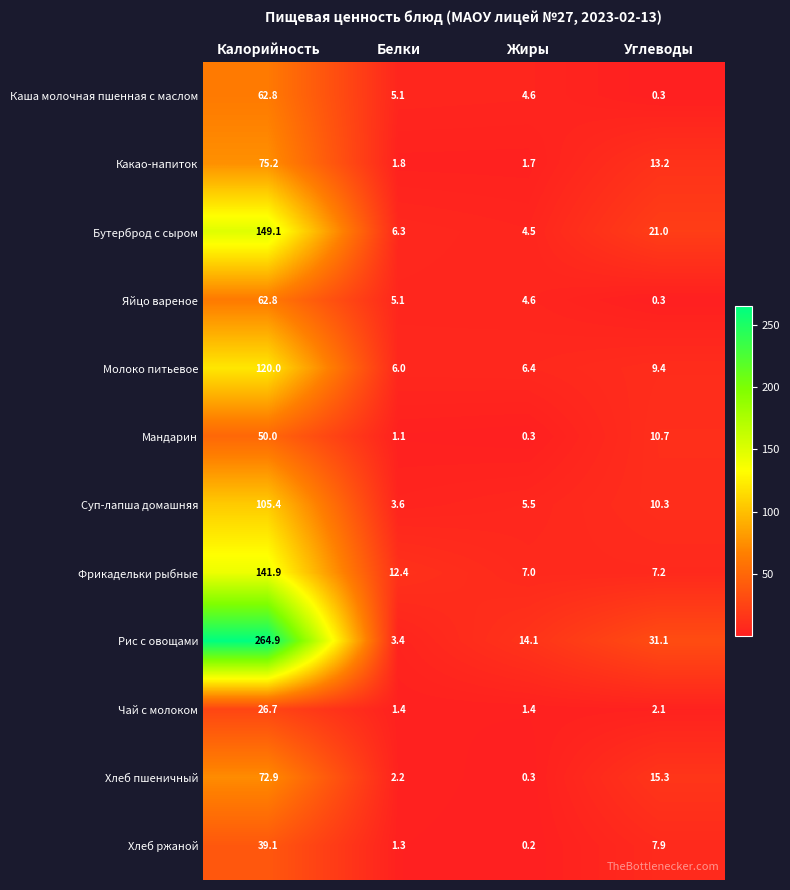

What is the spread (max minus min) of values at Углеводы?

30.8